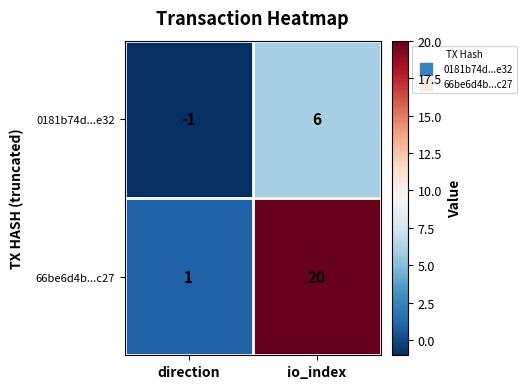

True or false: 66be6d4b...c27 has a value of 20 at io_index.

True